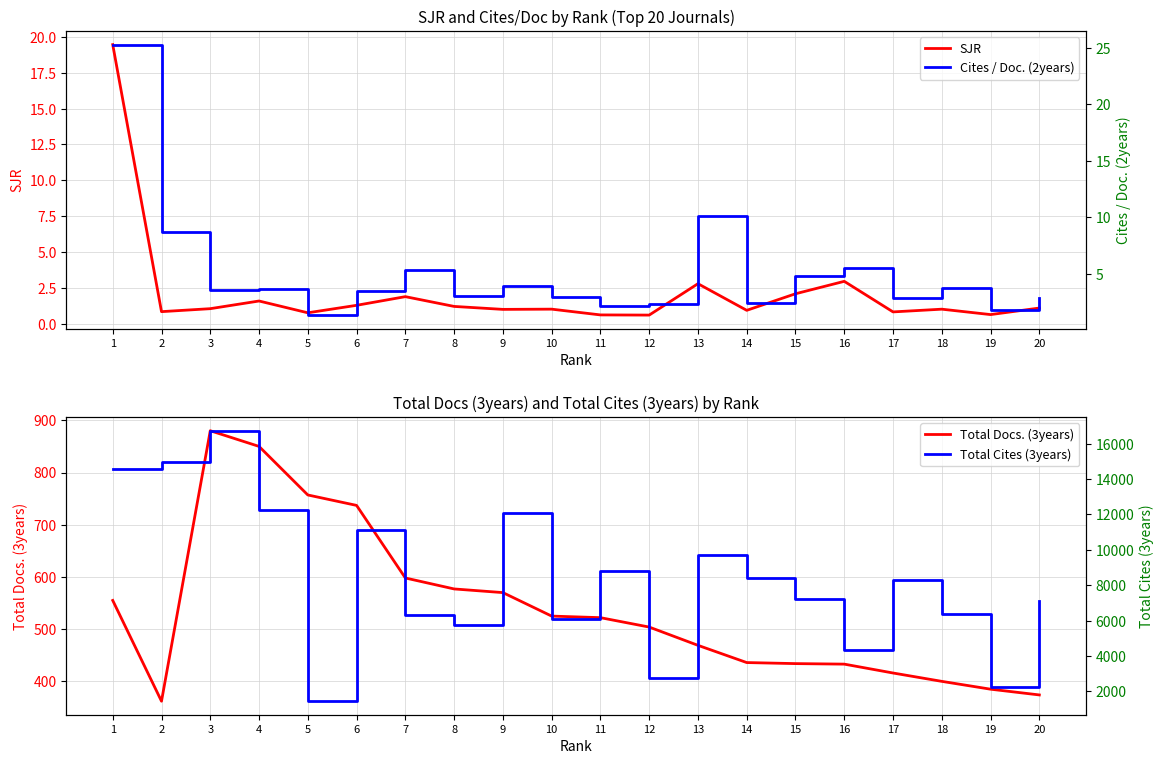

How many values in the Cites / Doc. (2years) series are below 3?

8